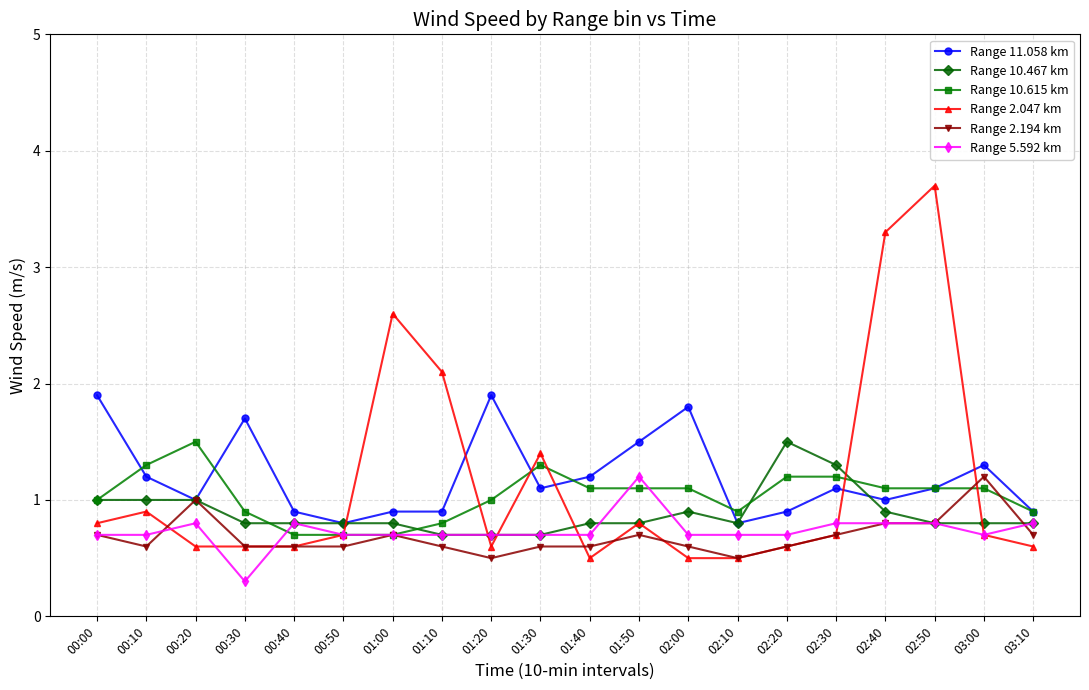

What is the label of the 8th point from the left?

01:10